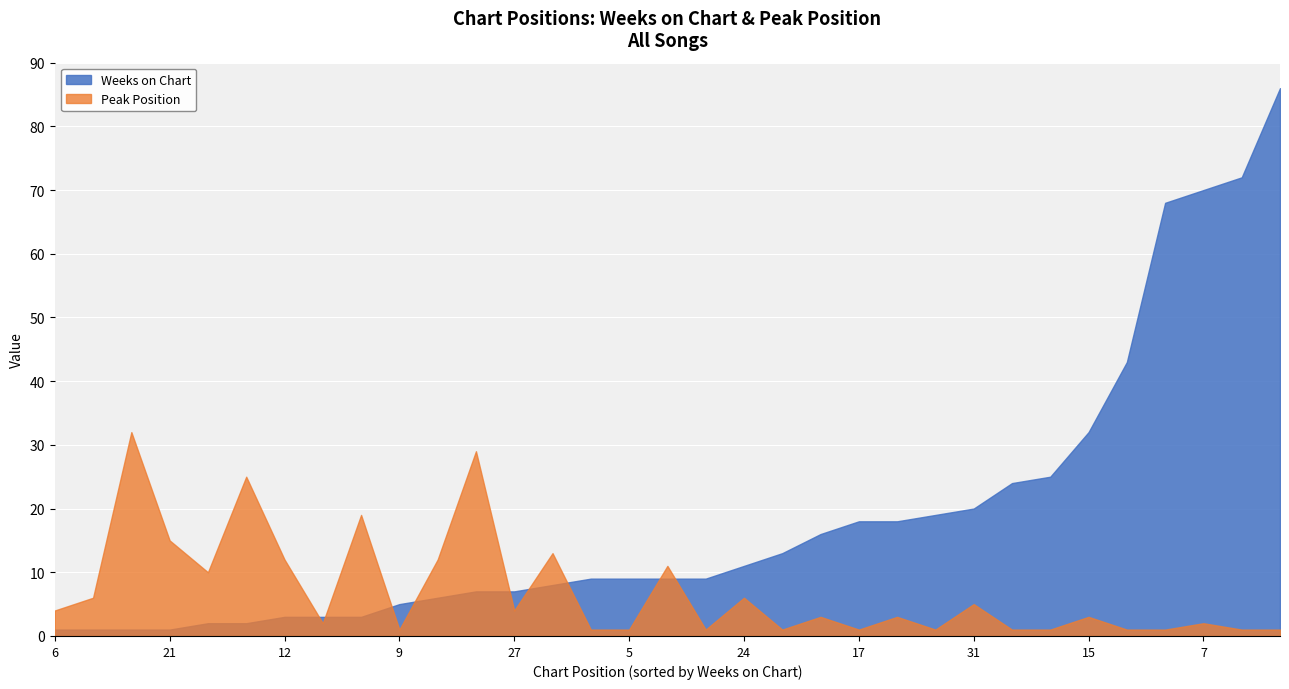

Where does the Peak Position series first go above 3?

6